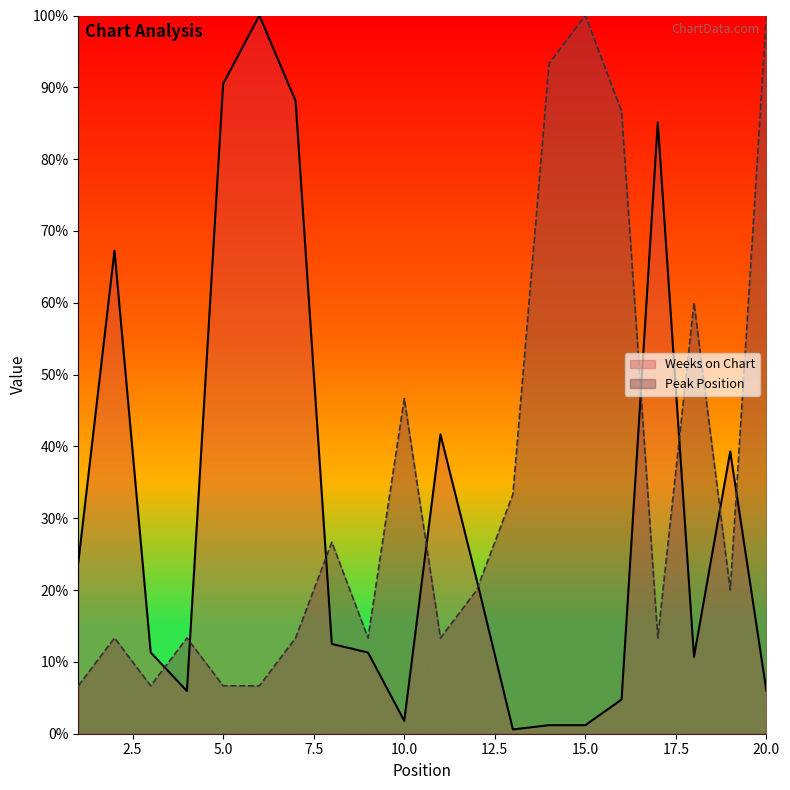

The value of Peak Position at 2 is 13.3. True or false?

True